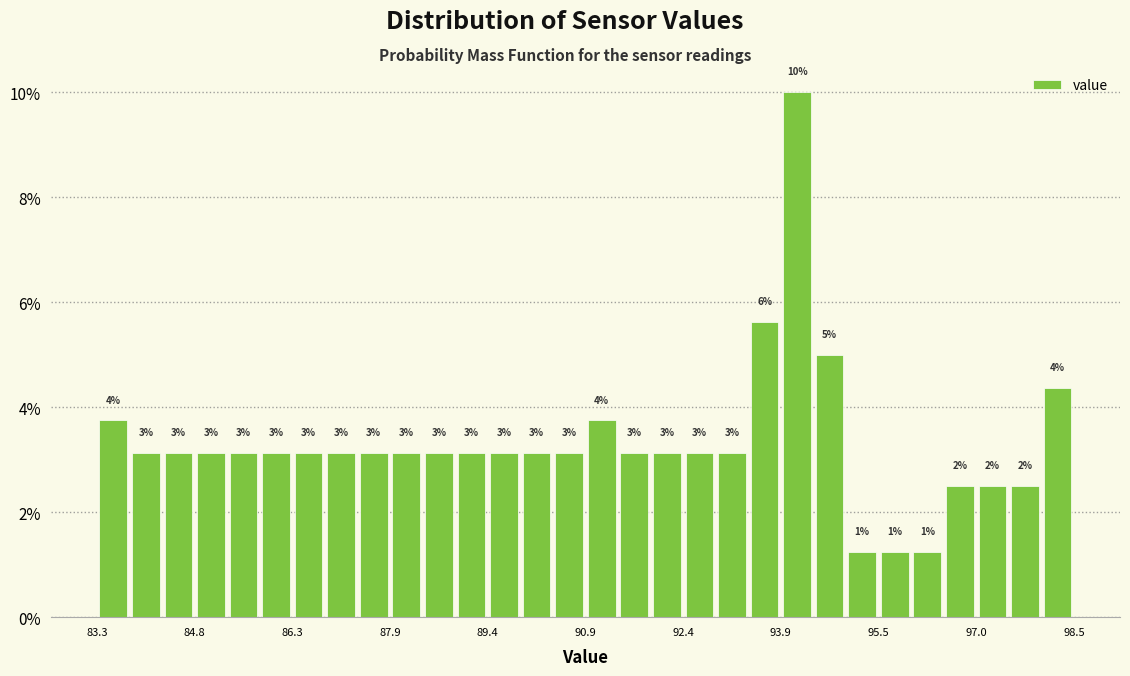

Read against the x-axis, roughly where is the centre of the tallest bar?

94.2